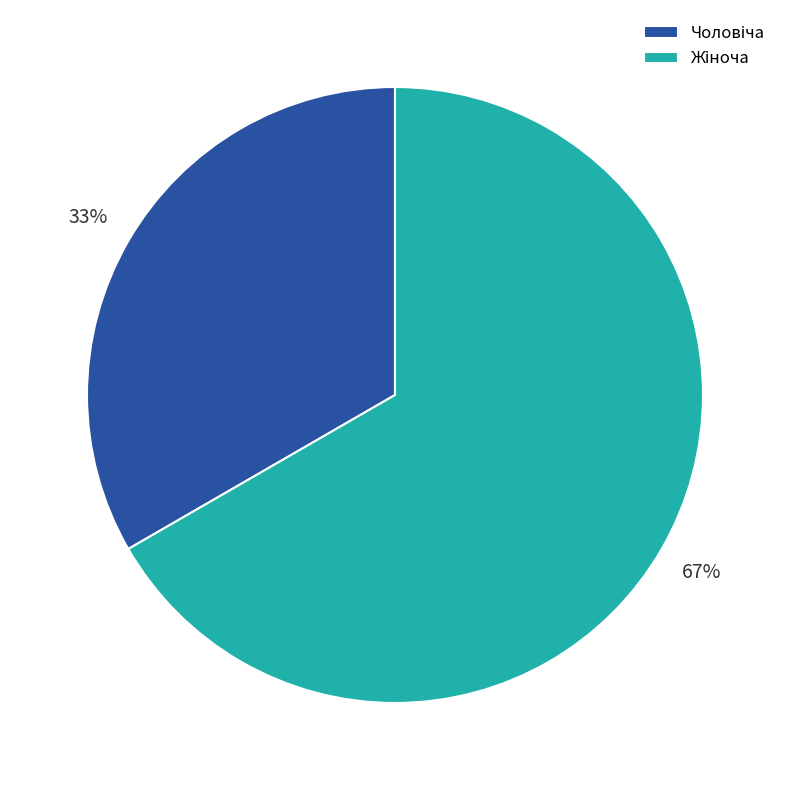

How many slices are in this pie chart?

2